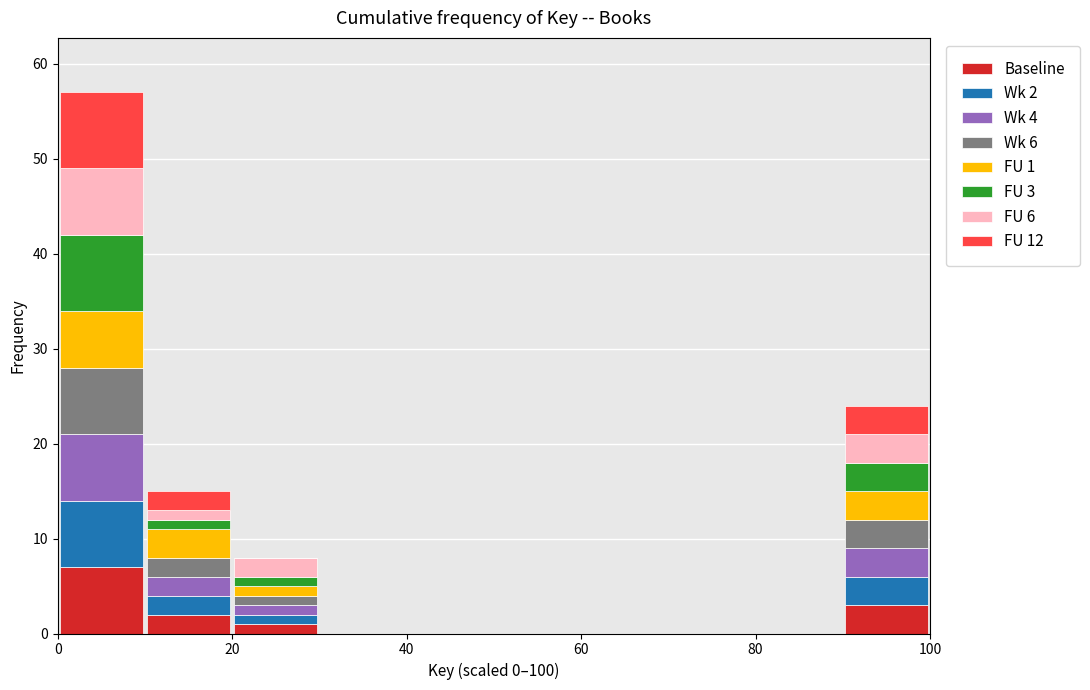

Which range on the x-axis has the tallest stacked bar (by total height)?

0 to 10